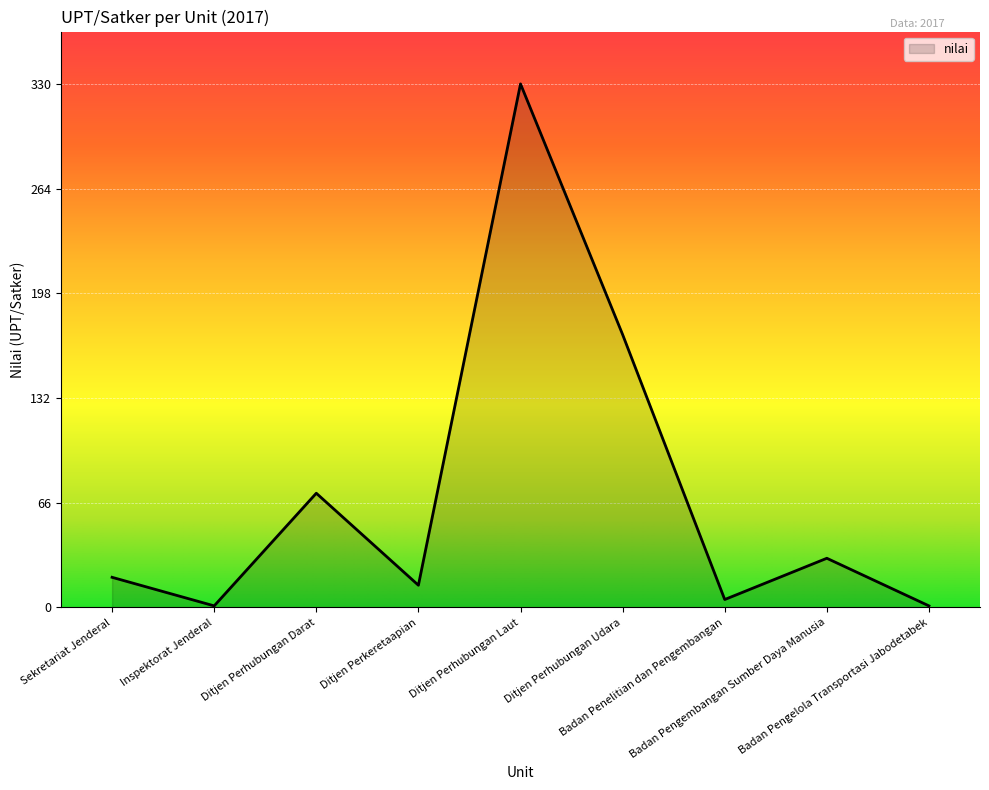

What is the maximum value shown in the chart?

330